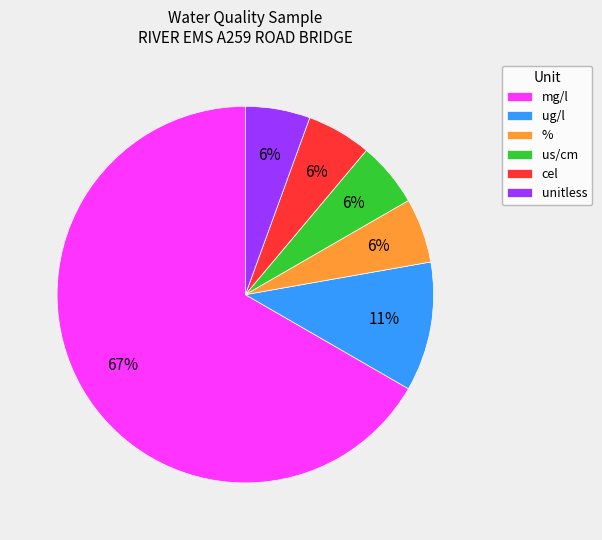

Which slice is the largest?

mg/l